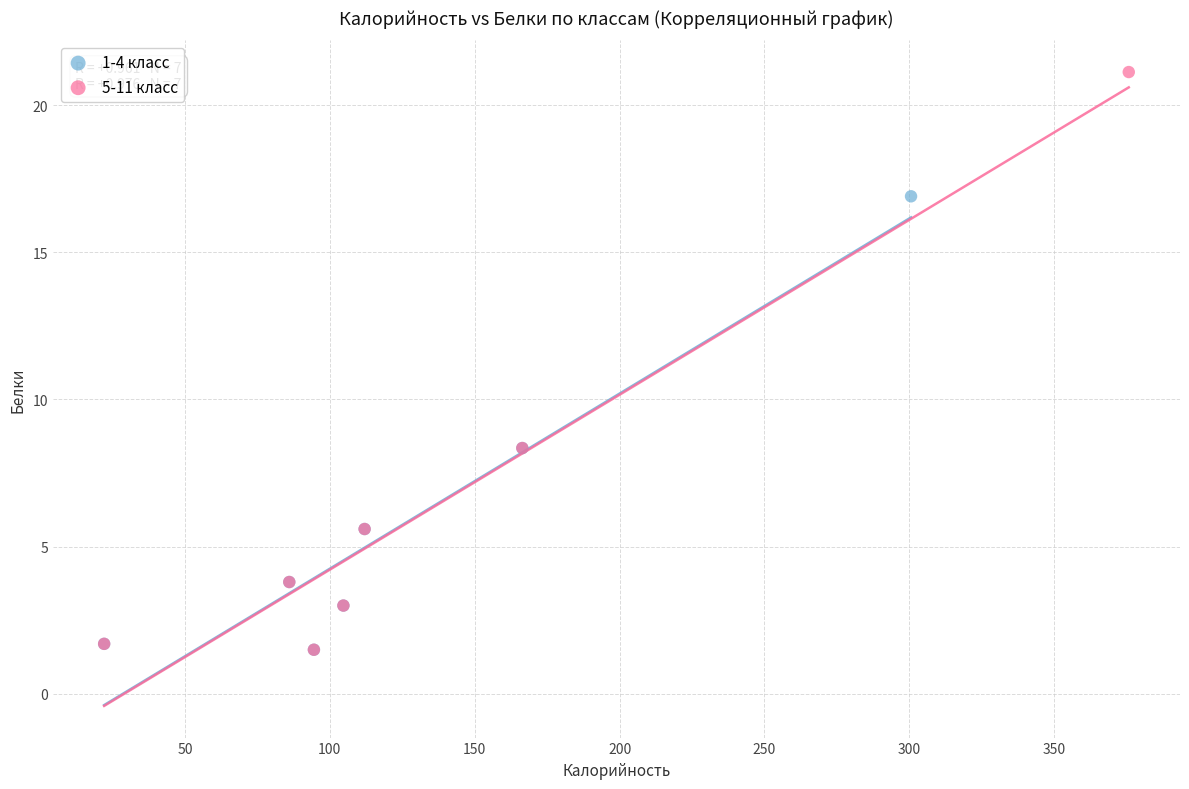

Which series has the widest spread of Y values?

5-11 класс